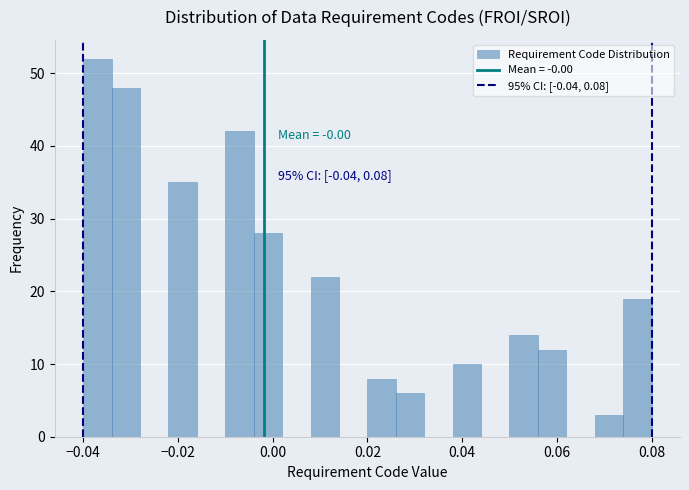

Around what value on the x-axis is the tallest bar? Give the approximate position of its centre, as read against the axis.

-0.036